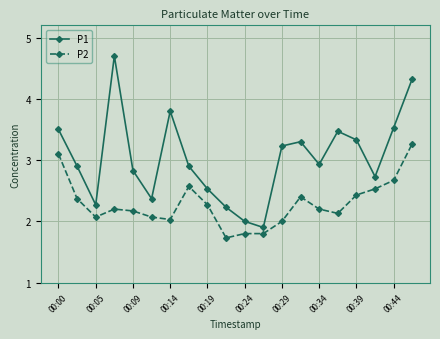

What is the smallest value displayed?

1.7